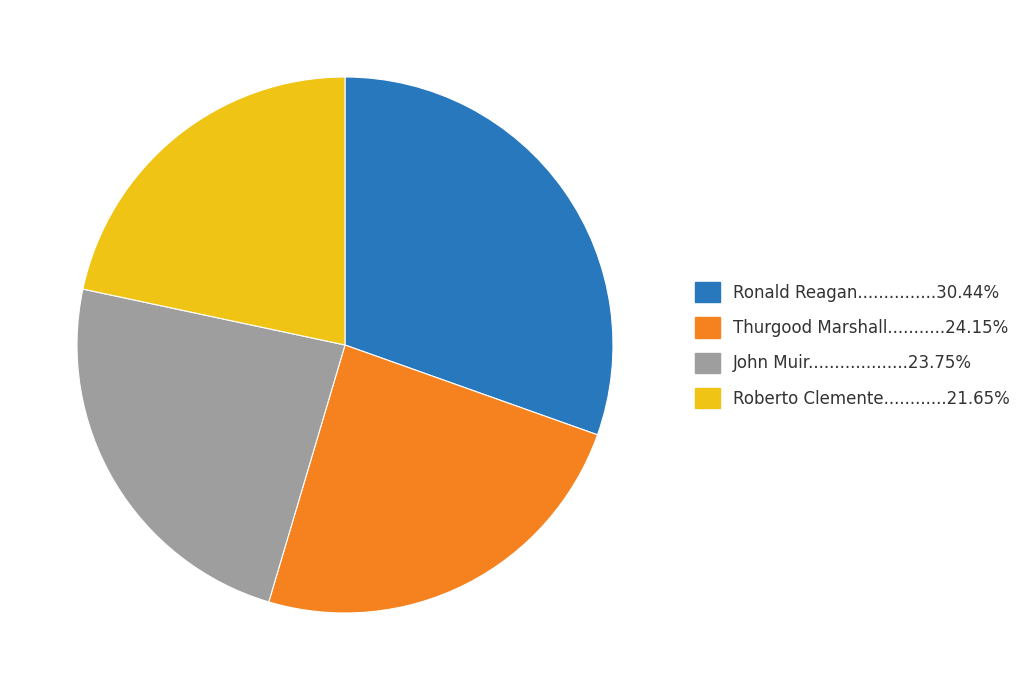

Is there any slice that represents more than half of the pie?

No